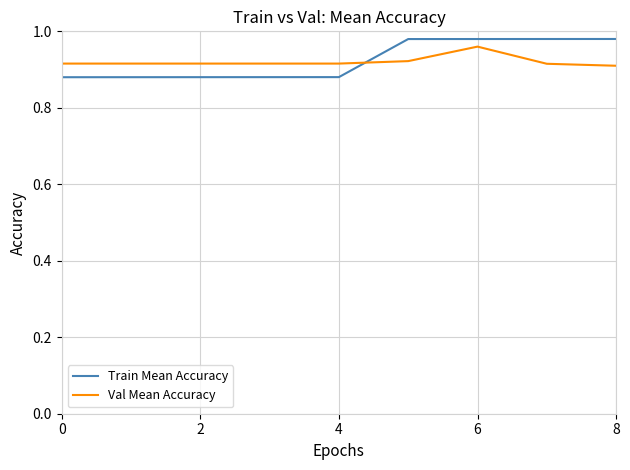

How many lines are shown in the chart?

2